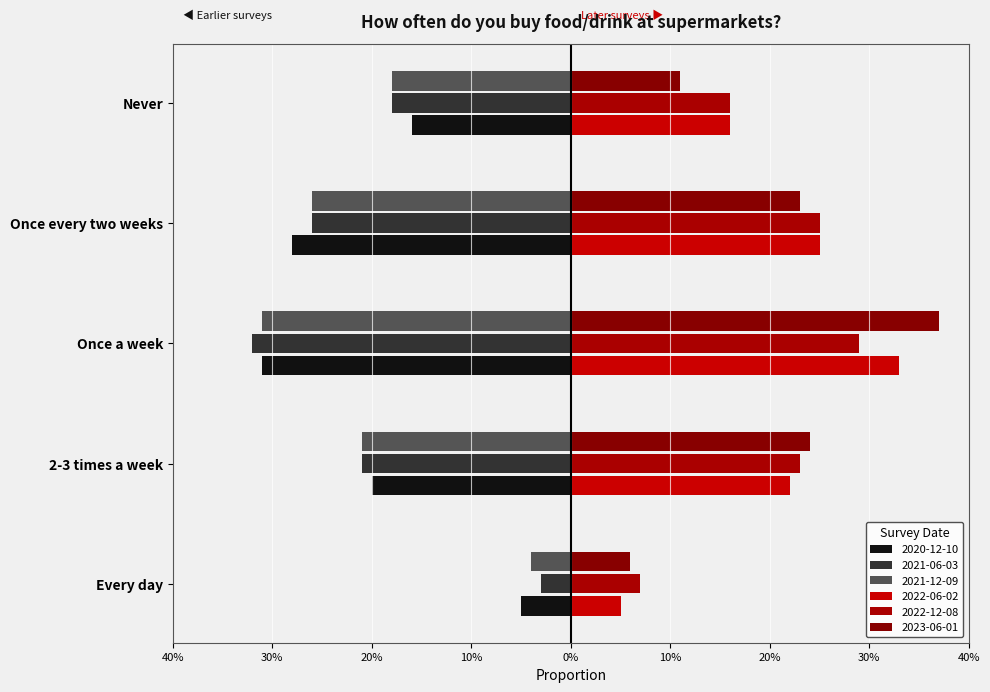

Is the value of 2020-12-10 at Every day greater than the value of 2021-12-09 at 2-3 times a week?

Yes